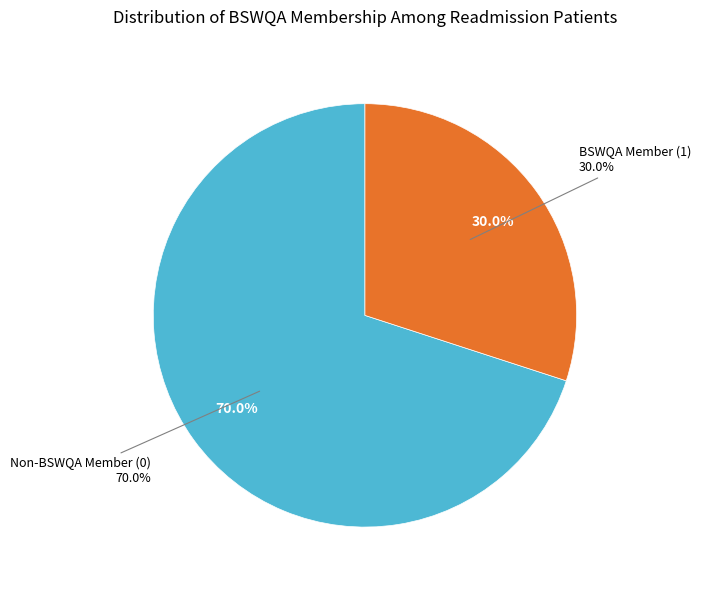

What percentage do BSWQA Member (1) and Non-BSWQA Member (0) together represent?

100.0%